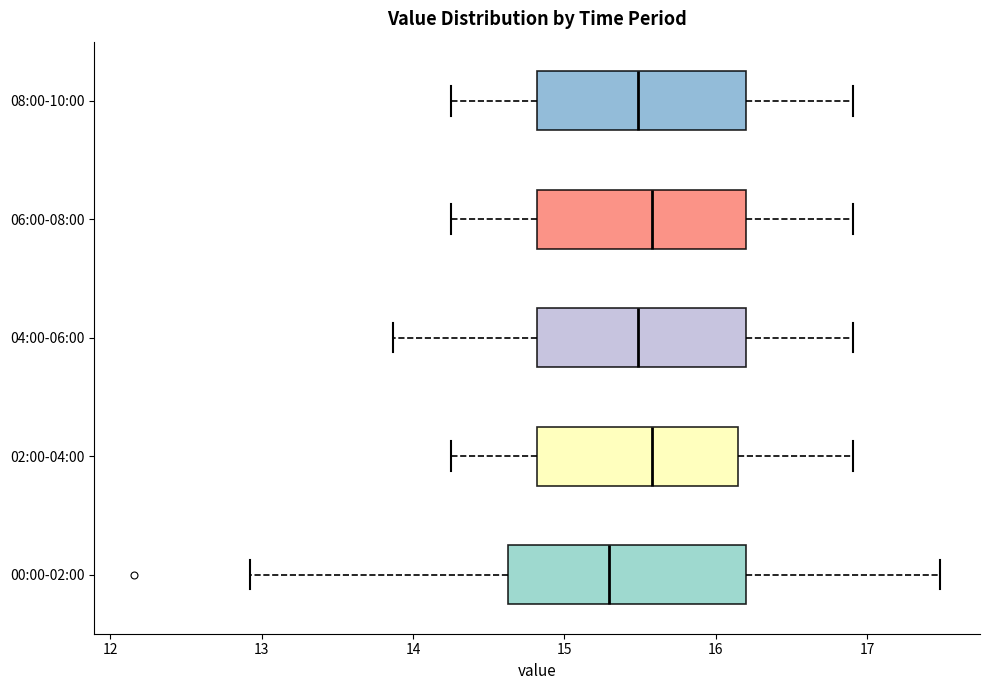

Reading bottom to top, transcribe this box plot: for each box, give where its median line is, the range the box spans, and where its two whiskers end, as read against the x-axis. The values are not printed on the chart, so give them approximately, as read against the axis.

00:00-02:00: median 15.3, box 14.6 to 16.2, whiskers 12.9 to 17.5
02:00-04:00: median 15.6, box 14.8 to 16.2, whiskers 14.3 to 16.9
04:00-06:00: median 15.5, box 14.8 to 16.2, whiskers 13.9 to 16.9
06:00-08:00: median 15.6, box 14.8 to 16.2, whiskers 14.3 to 16.9
08:00-10:00: median 15.5, box 14.8 to 16.2, whiskers 14.3 to 16.9